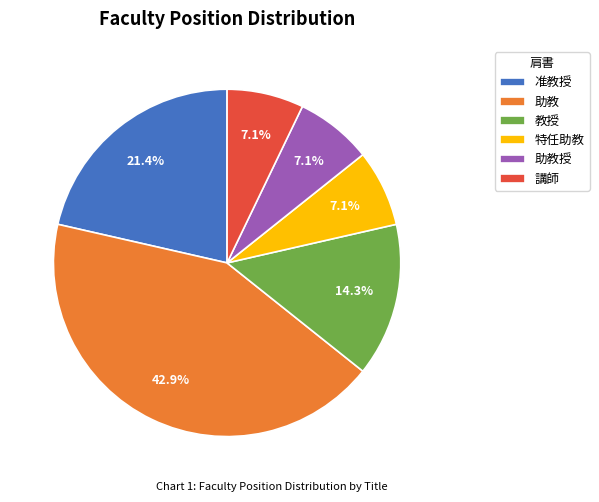

Is there a majority slice in this chart?

No